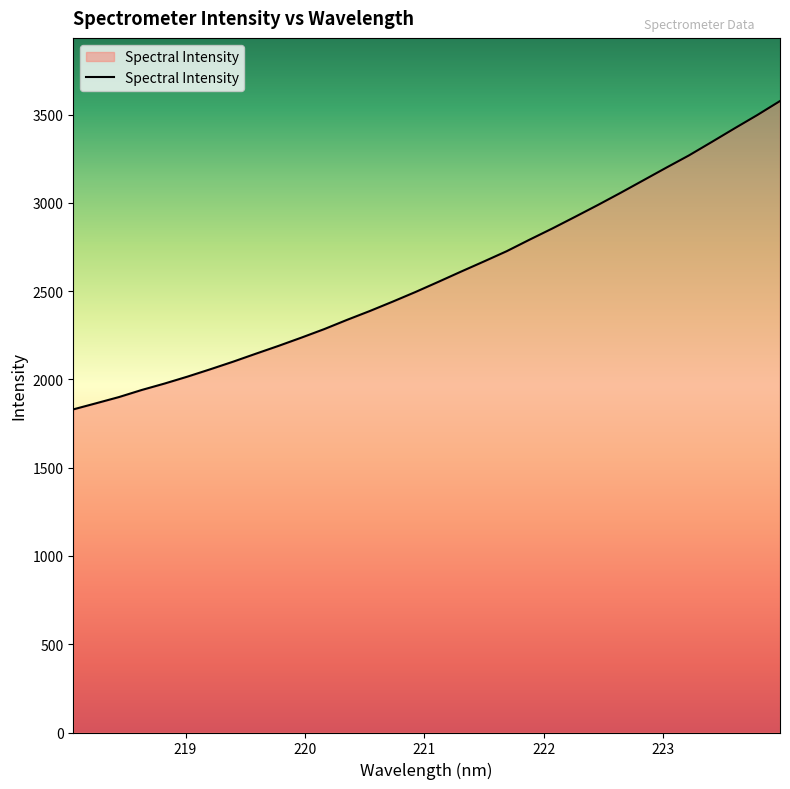

What is the minimum value shown in the chart?

1830.5